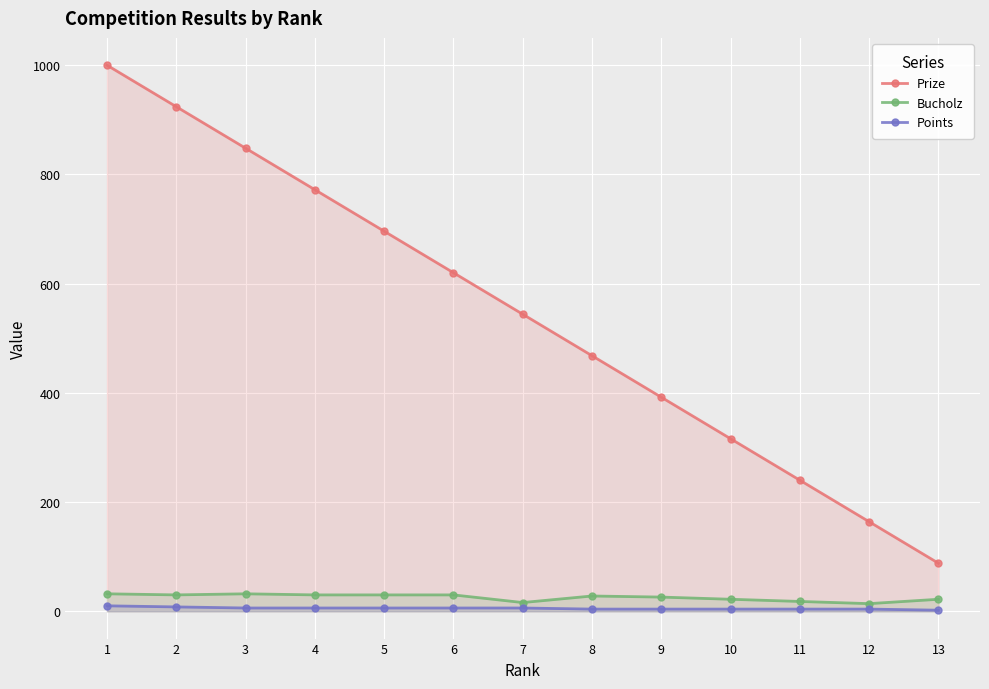

What is the approximate value of Points at 6?

6